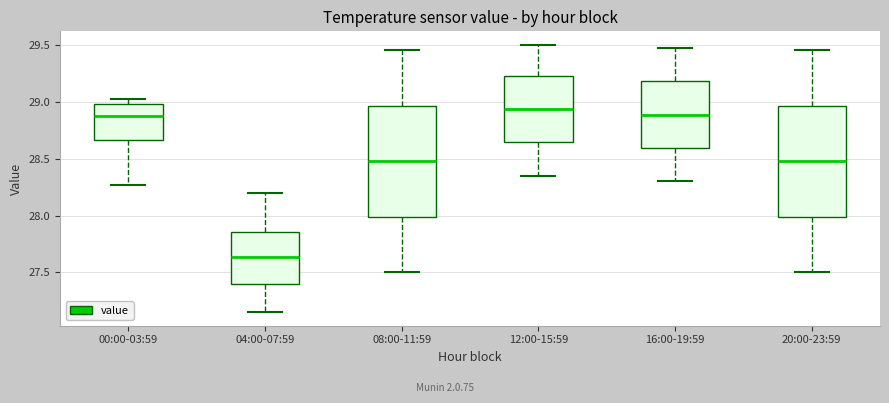

Reading left to right, transcribe this box plot: for each box, give where its median line is, the range the box spans, and where its two whiskers end, as read against the y-axis. The values are not printed on the chart, so give them approximately, as read against the axis.

00:00-03:59: median 28.85, box 28.65 to 29.00, whiskers 28.25 to 29.00 (just above the box's upper edge)
04:00-07:59: median 27.65, box 27.40 to 27.85, whiskers 27.15 to 28.20
08:00-11:59: median 28.50, box 28.00 to 28.95, whiskers 27.50 to 29.45
12:00-15:59: median 28.95, box 28.65 to 29.25, whiskers 28.35 to 29.50
16:00-19:59: median 28.90, box 28.60 to 29.20, whiskers 28.30 to 29.45
20:00-23:59: median 28.50, box 28.00 to 28.95, whiskers 27.50 to 29.45